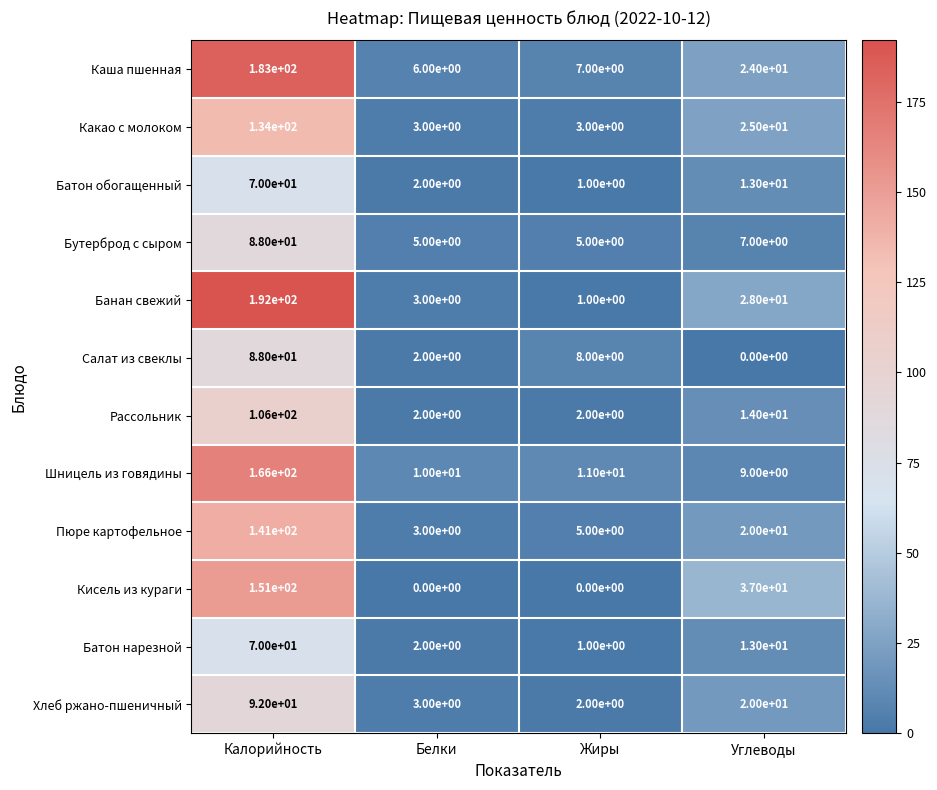

At which label does Пюре картофельное reach its minimum?

Белки